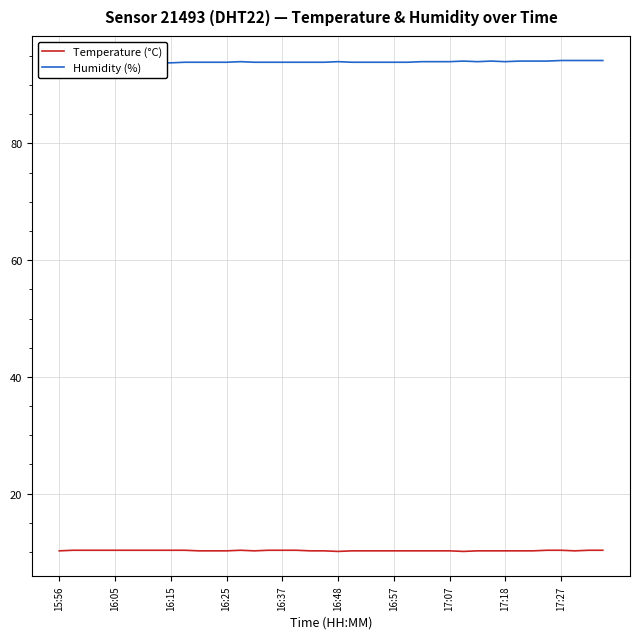

Does the chart display data point markers on the line(s)?

No